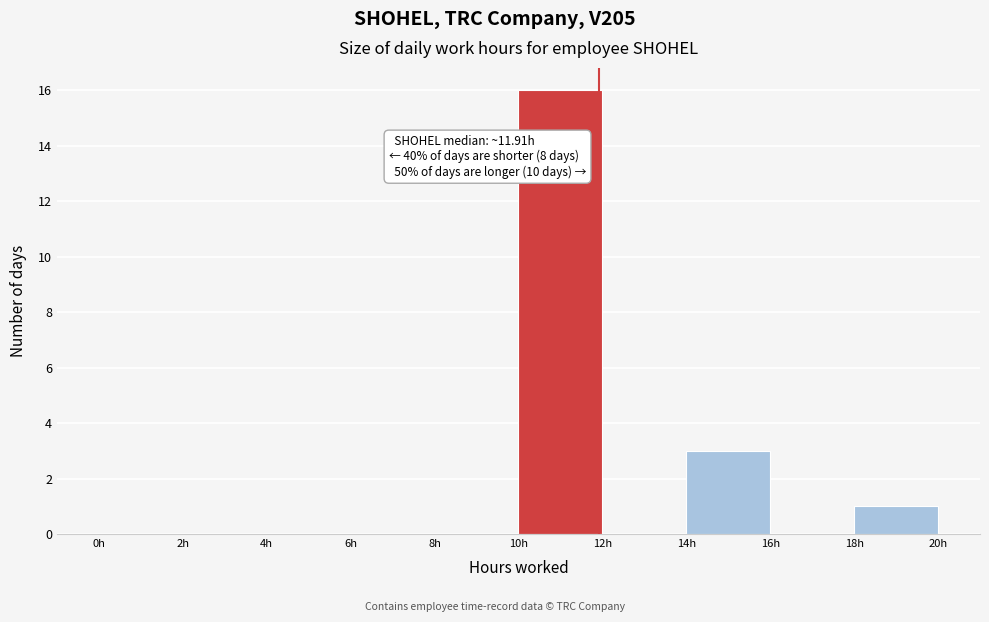

Which range on the x-axis has the tallest bar?

10 to 12